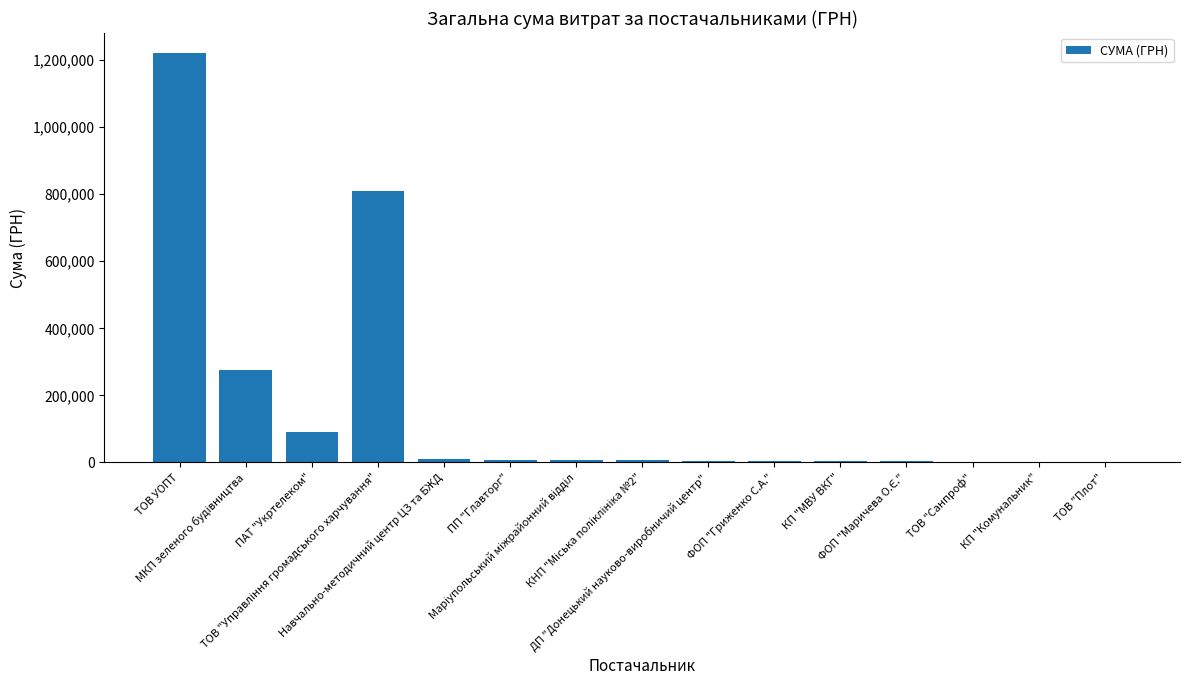

How many data points does each series have?

15